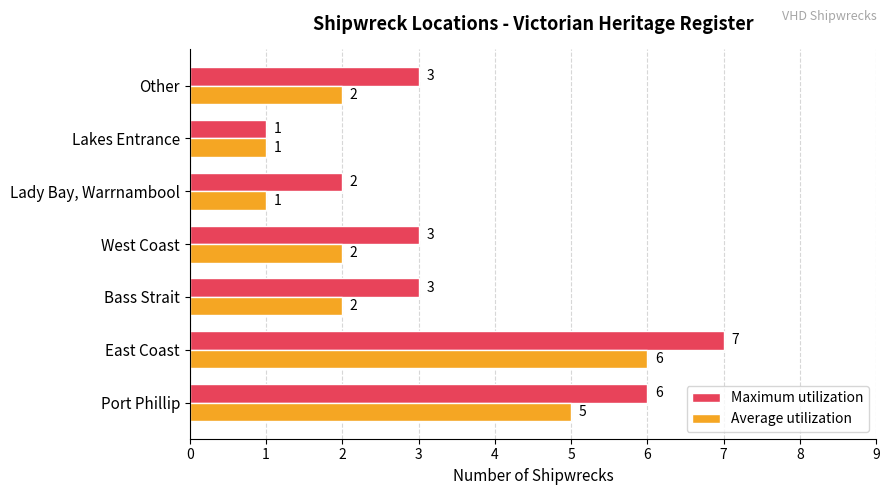

Which category has the highest value across all series?

East Coast